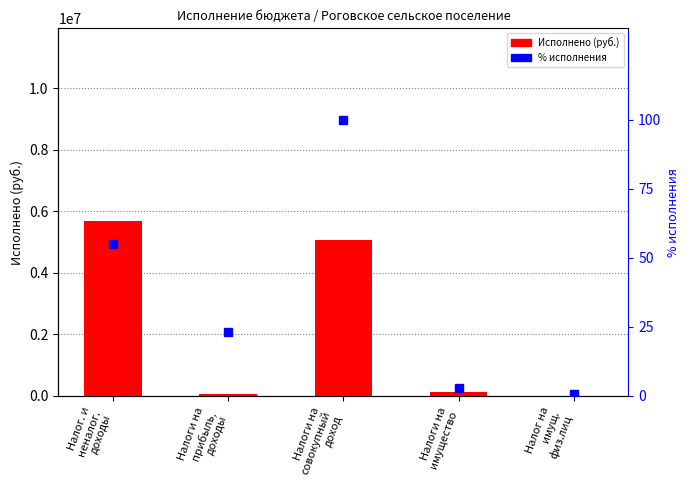

Are the bars horizontal?

No